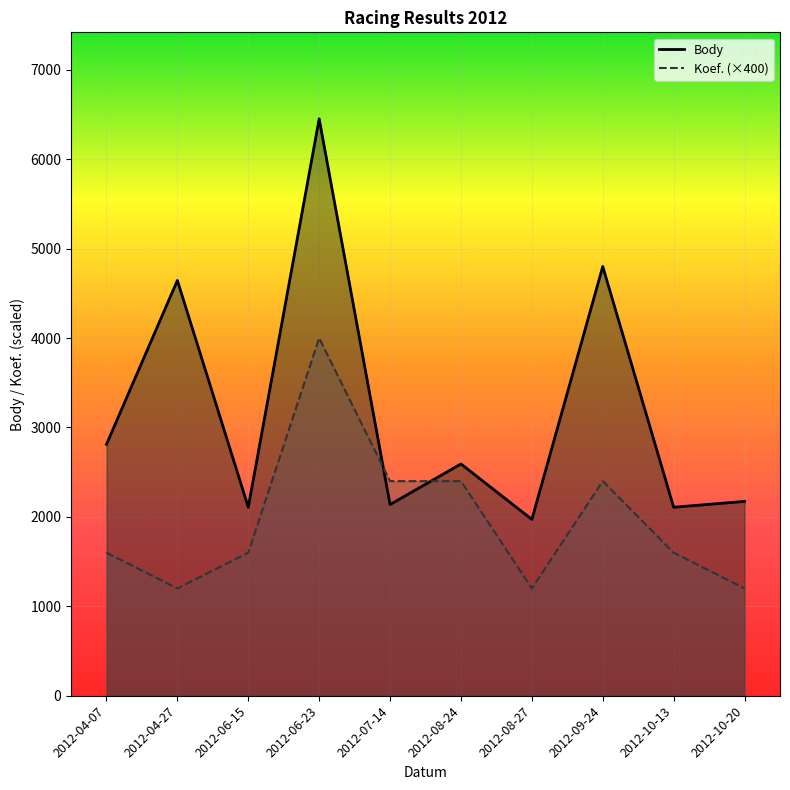

True or false: Body and Koef. intersect in this chart.

True